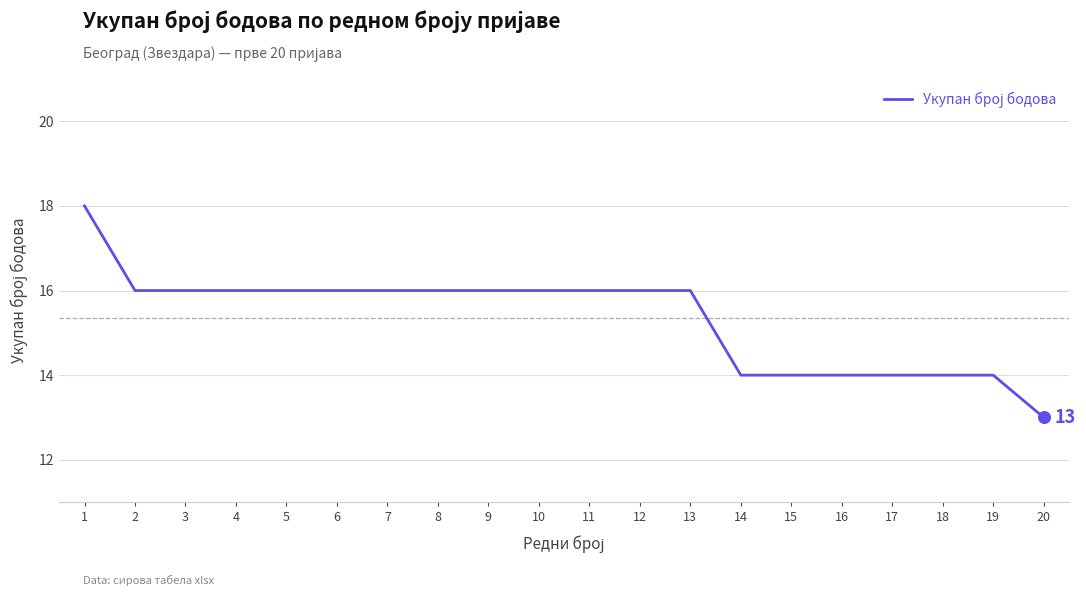

Between 20 and 3, which is larger?

3